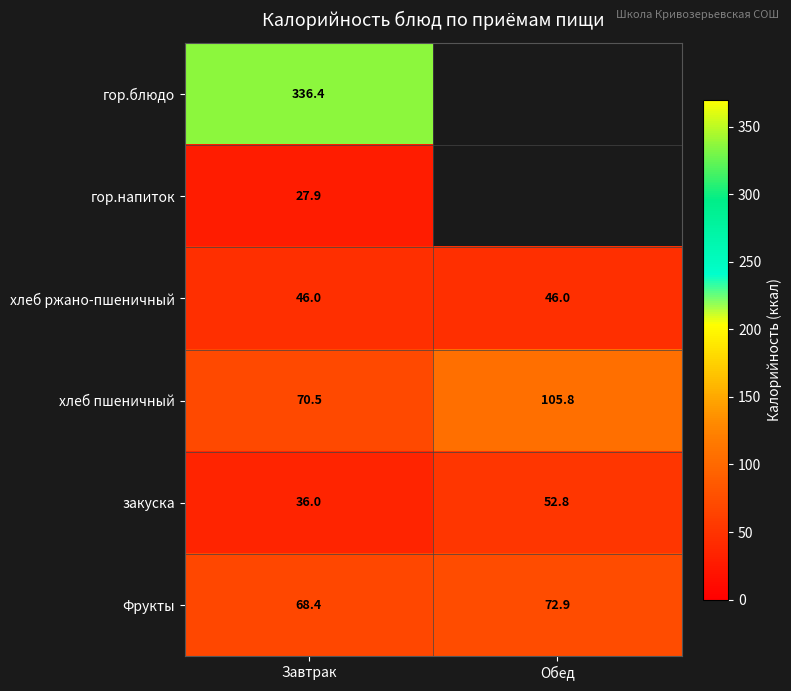

What is the spread (max minus min) of values at Завтрак?

308.5